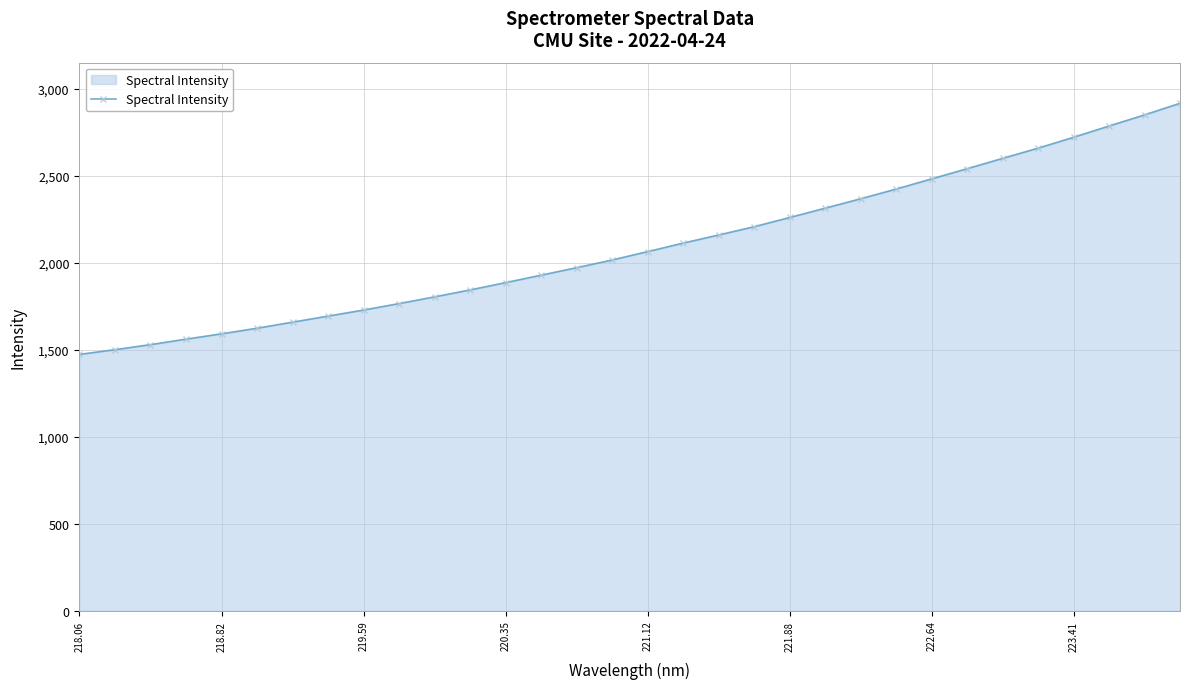

What is the maximum value shown in the chart?

2918.3